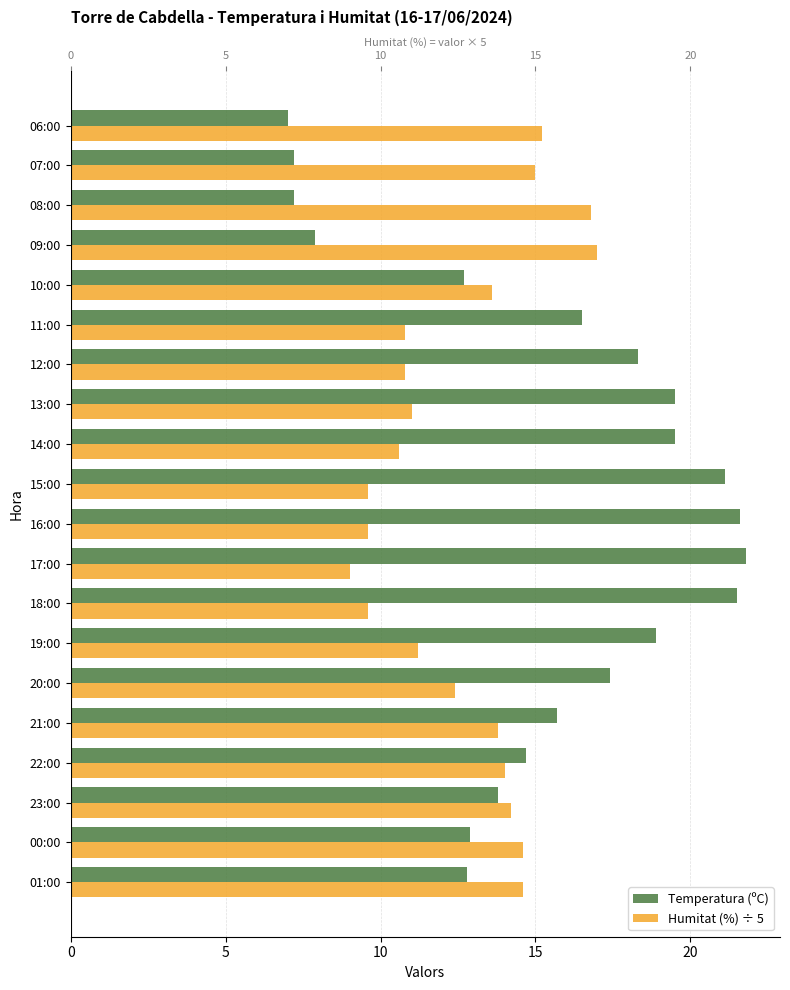

What is the difference between the maximum and minimum values in the Humitat (%) ÷ 5 series?

8.0